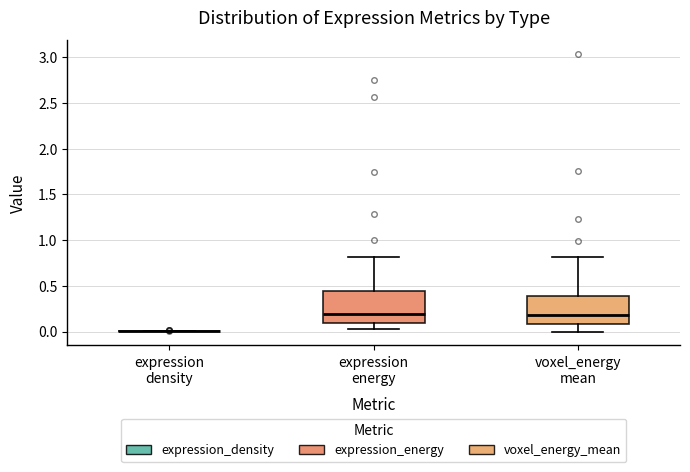

Reading left to right, transcribe this box plot: for each box, give where its median line is, the range the box spans, and where its two whiskers end, as read against the y-axis. The values are not printed on the chart, so give them approximately, as read against the axis.

expression density: box collapsed to a line at 0.00, whiskers 0.00 to 0.00
expression energy: median 0.20, box 0.10 to 0.45, whiskers 0.00 to 0.80
voxel_energy mean: median 0.20, box 0.10 to 0.40, whiskers 0.00 to 0.80